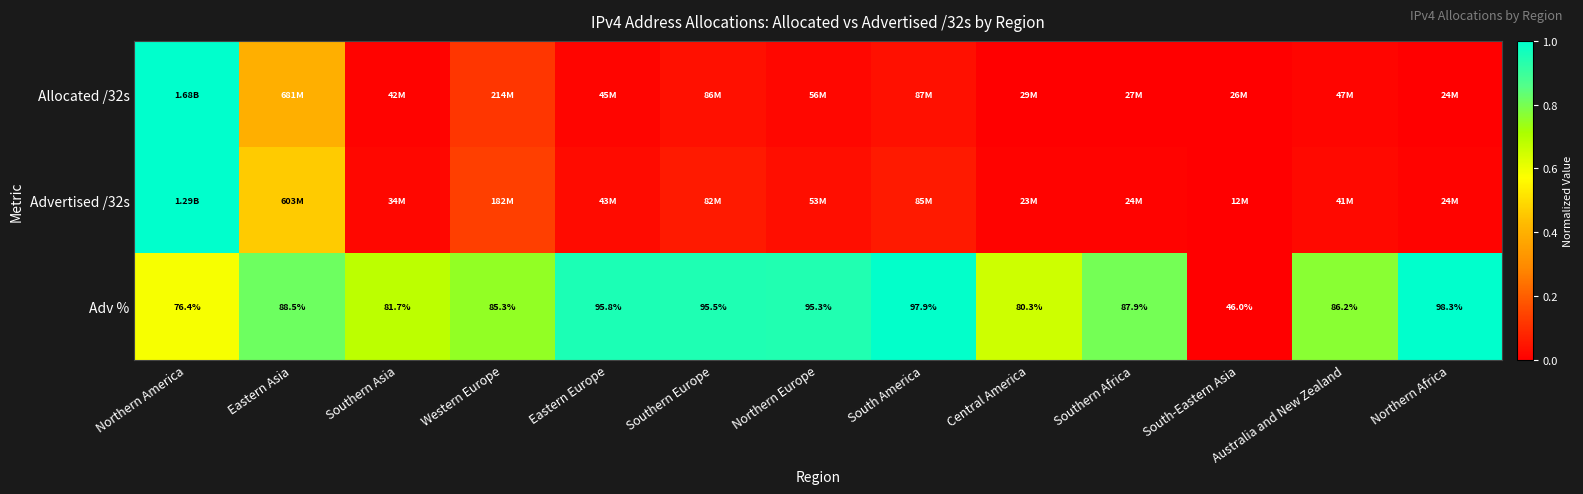

How many data points in Adv % are above 87?

7